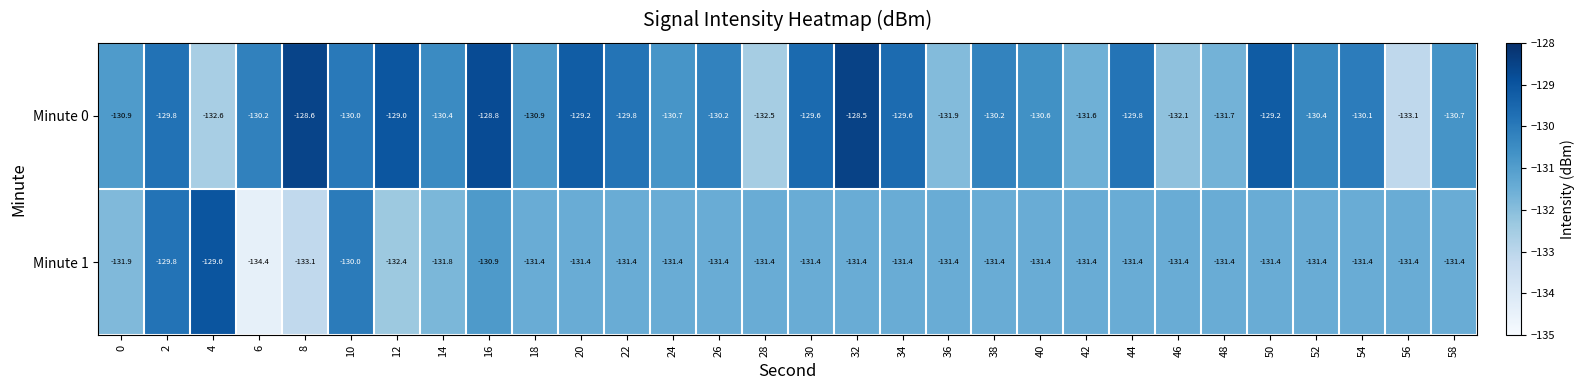

Which series changed the most between 4 and 46?

Minute 1